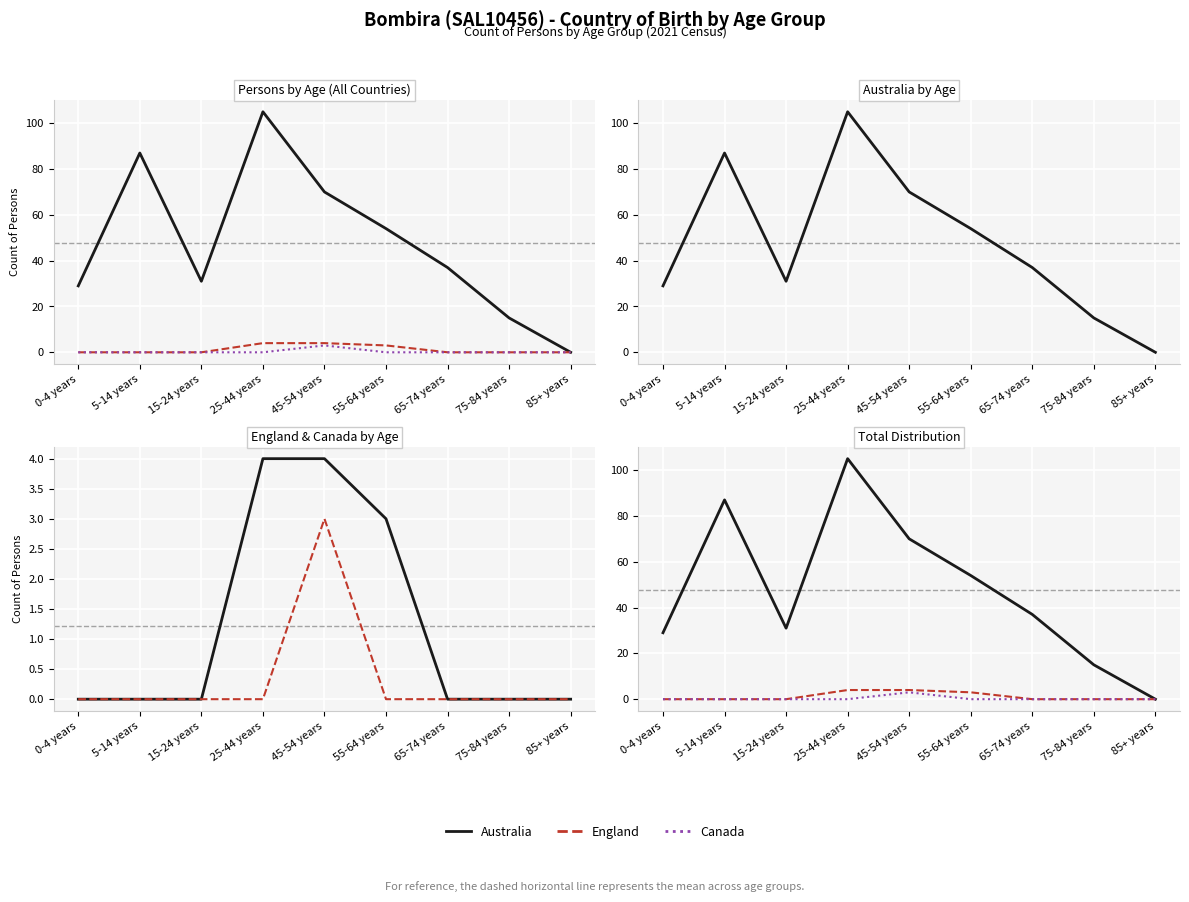

Is it true that Canada equals 1 at 45-54 years?

False